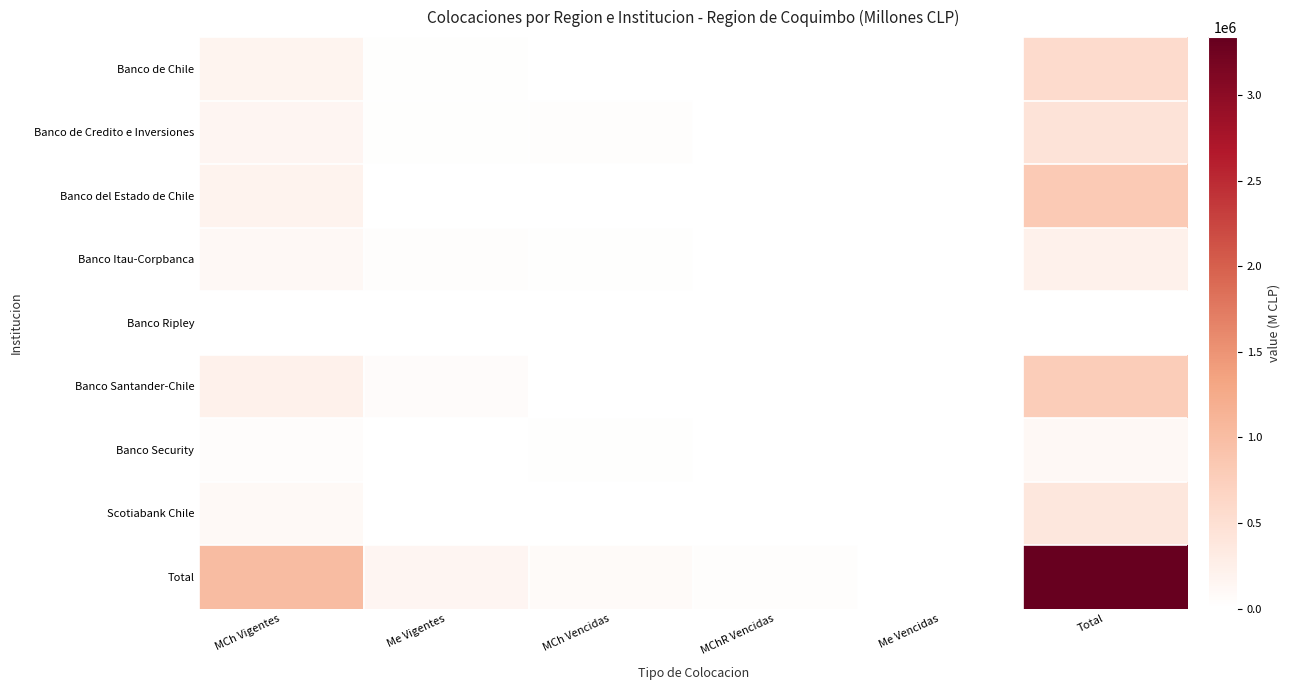

Which label corresponds to the smallest value in the chart?

Me Vencidas